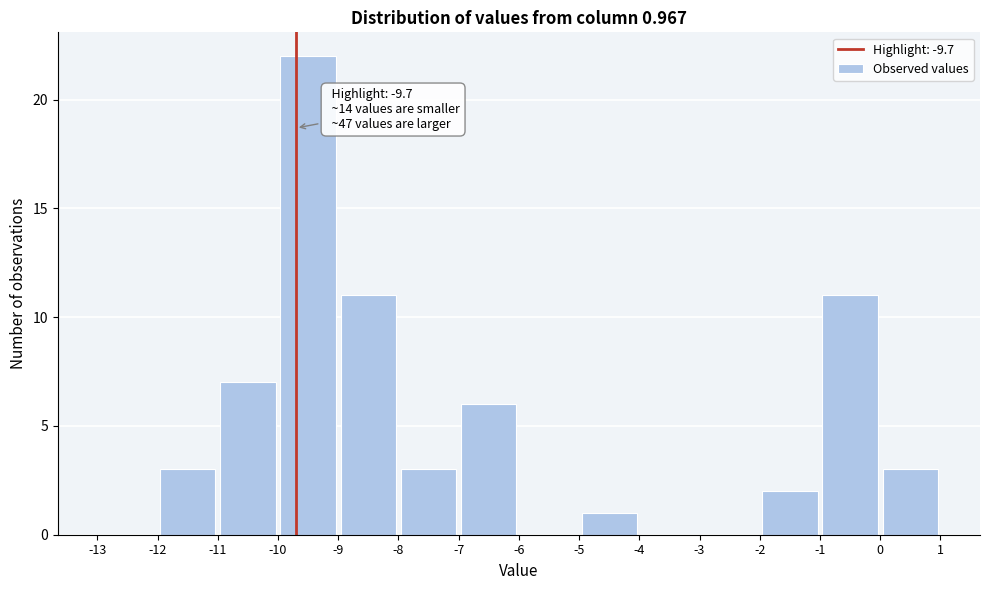

Over which range of the x-axis is the bar tallest?

-10 to -9